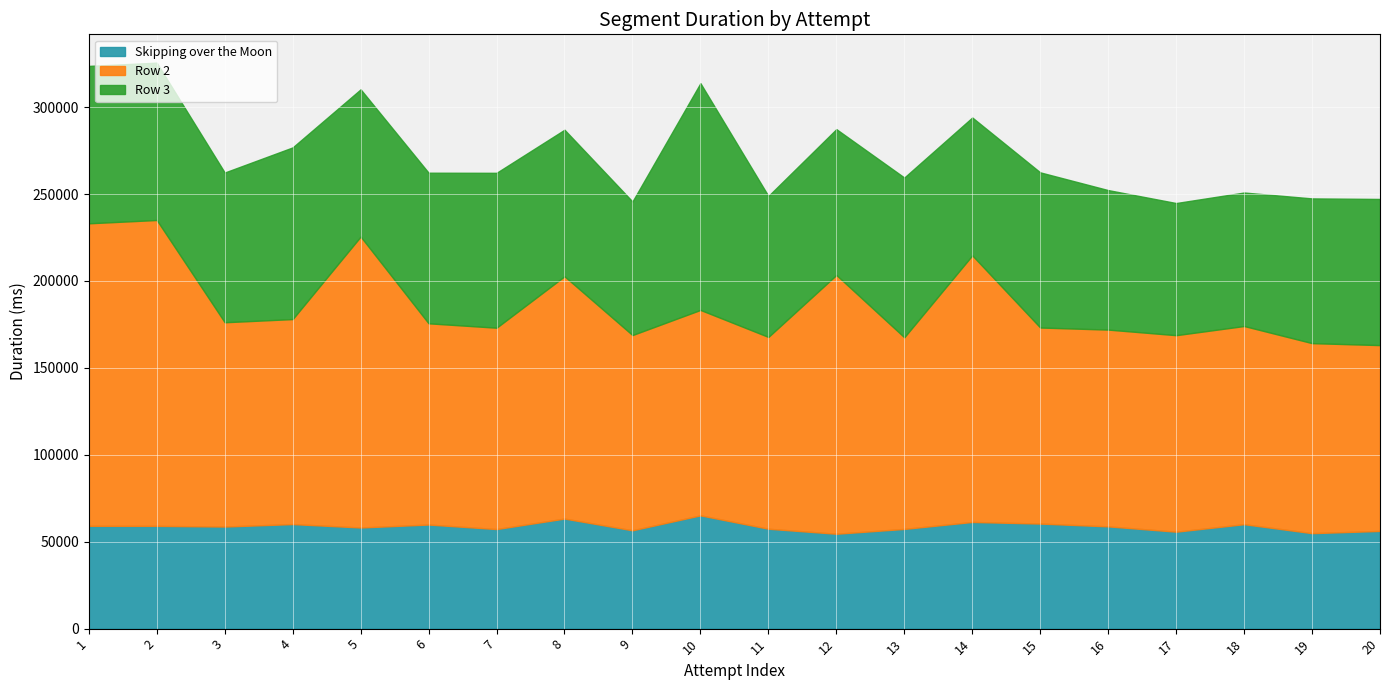

Reading left to right, list all the values displayed in this chart.

Skipping over the Moon: 59136	59119	58735	60151	58192	59887	57288	63322	56576	65167	57471	54591	57368	61376	60447	58831	55776	60089	54928	56215
Row 2: 174054	175974	117529	117939	167366	115767	115839	139398	112319	118189	110342	148886	110247	153380	112791	113206	113053	114011	109324	106902
Row 3: 90551	90535	86144	98775	84713	86646	89111	84311	76847	130470	81111	83902	91904	79317	89261	80260	76023	76800	83264	84086